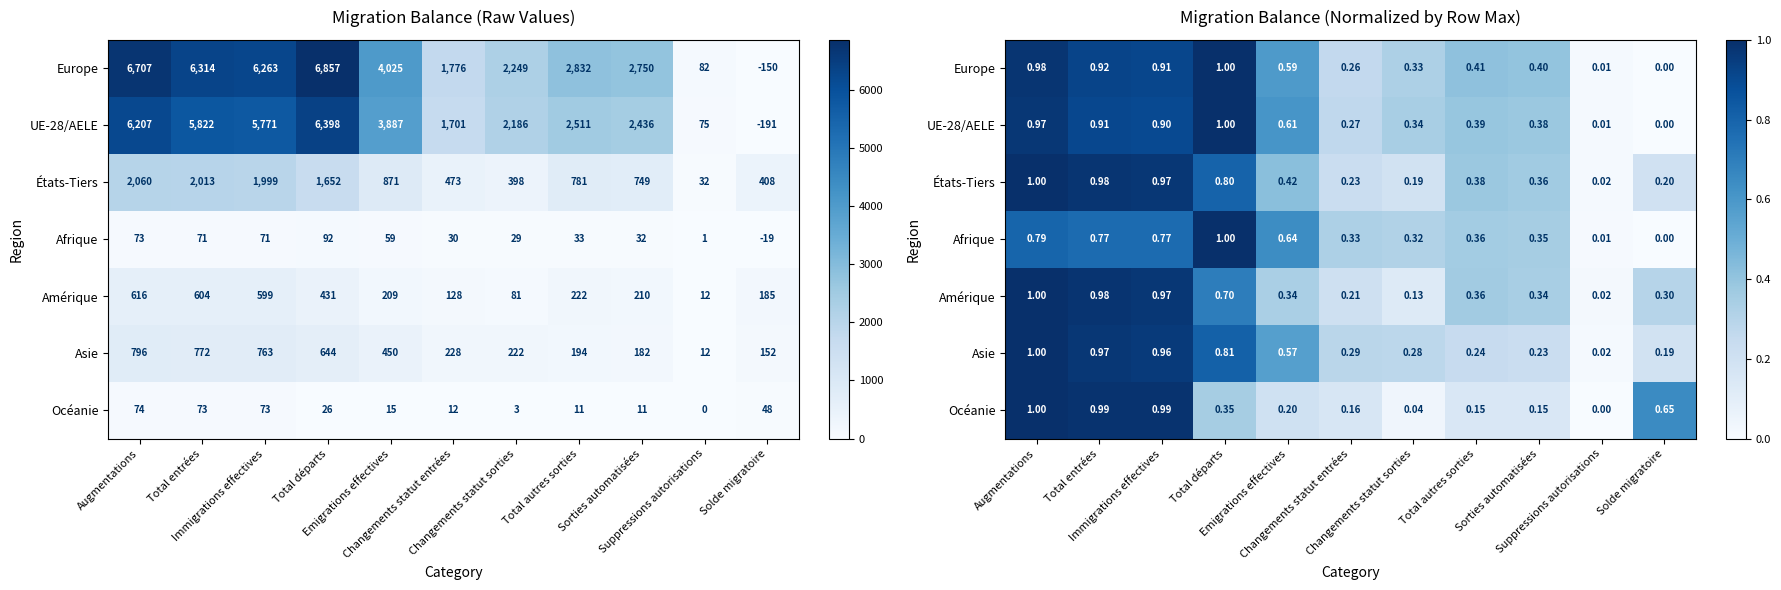

Where is Afrique nearest to the value 0?

Solde migratoire